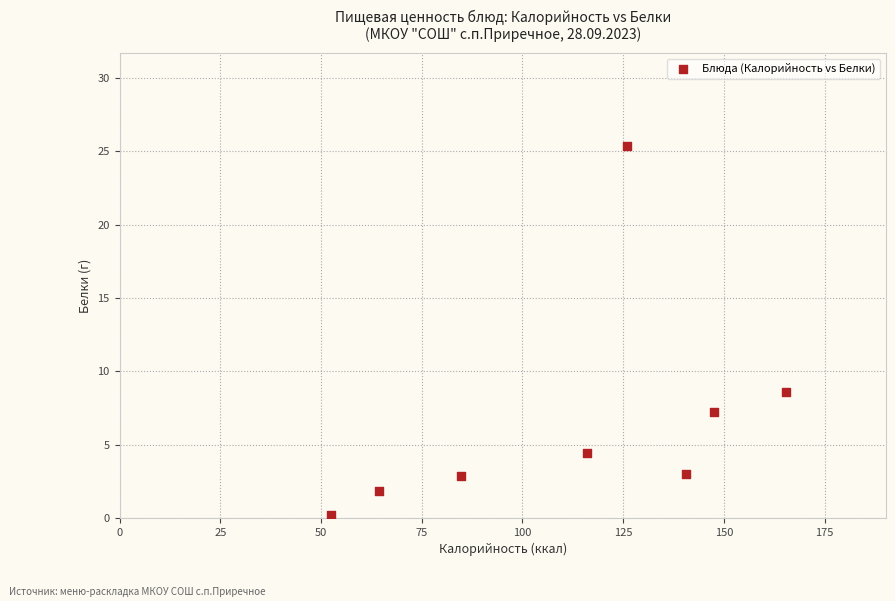

What Y value in the scatter plot is closest to 12?

8.6